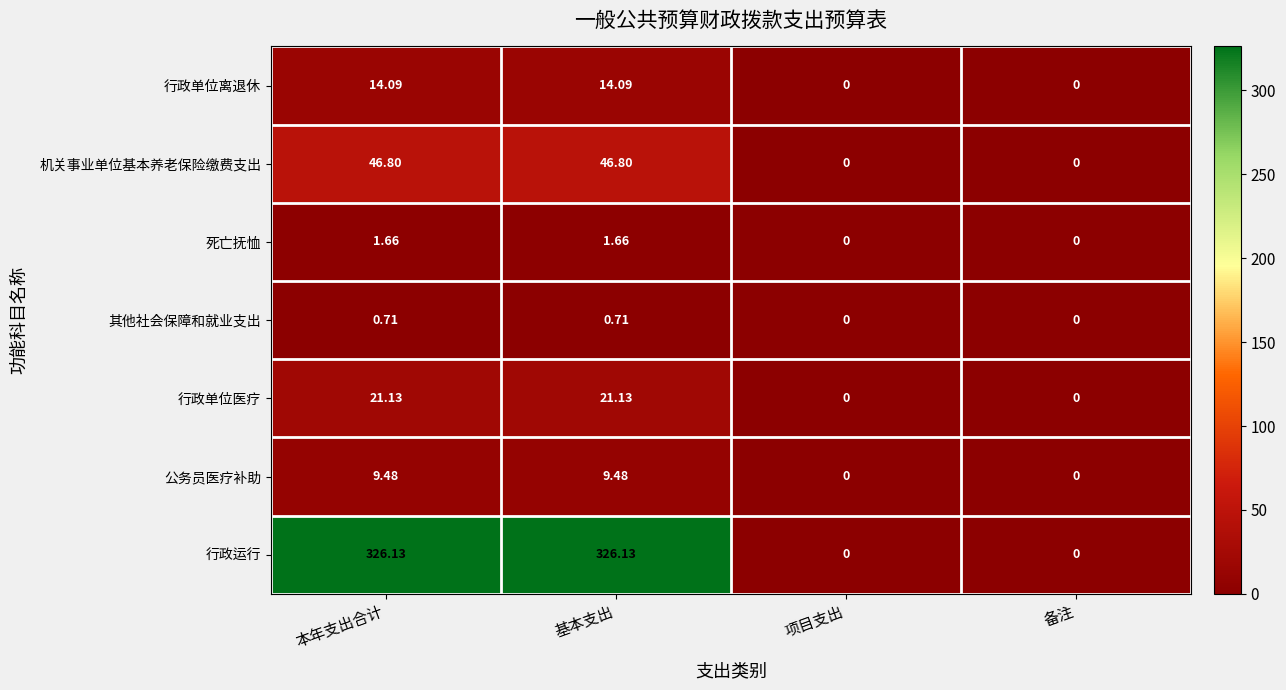

At which label does 机关事业单位基本养老保险缴费支出 first exceed 46?

本年支出合计